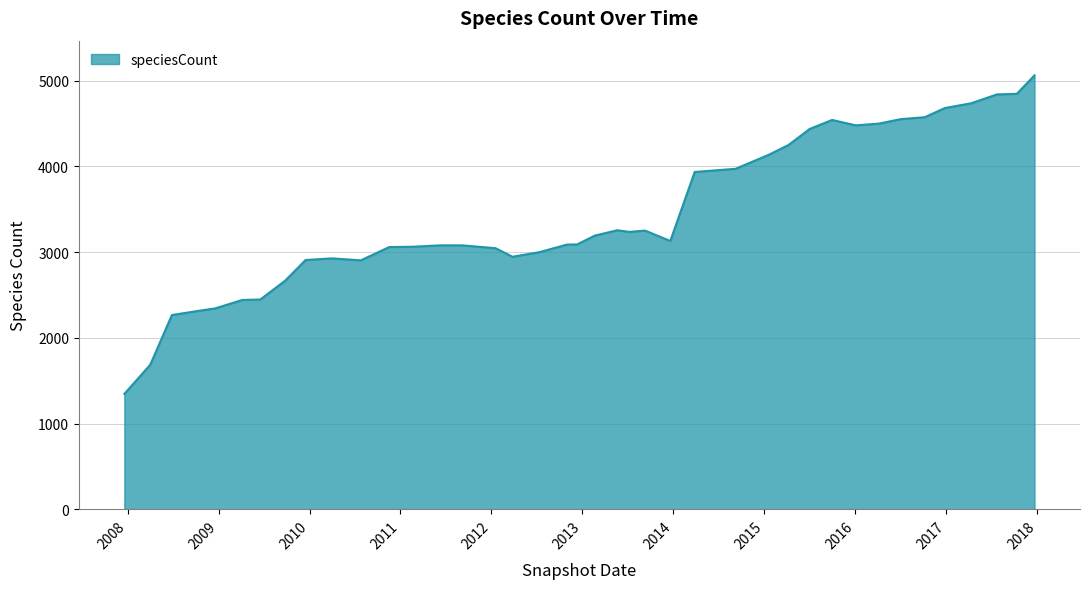

What is the difference between the maximum and minimum values?

3716